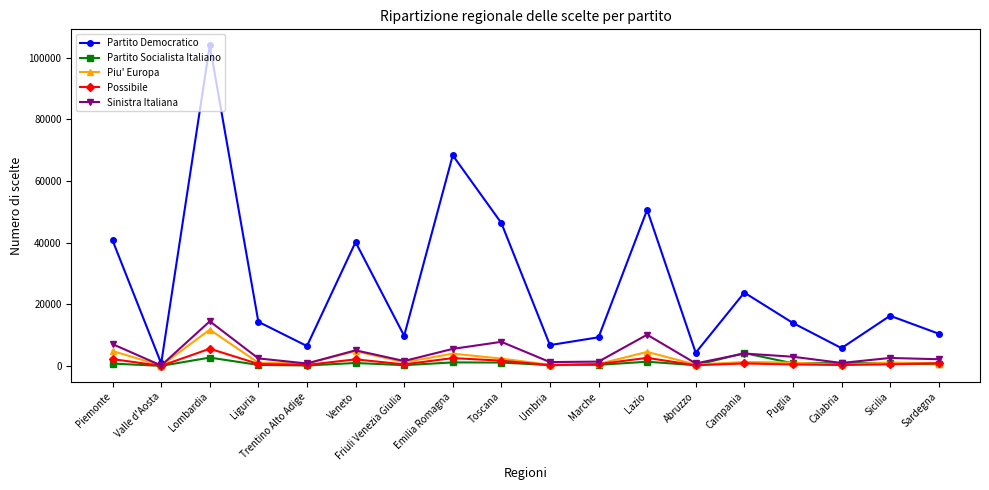

True or false: Possibile and Partito Socialista Italiano cross at least once.

True